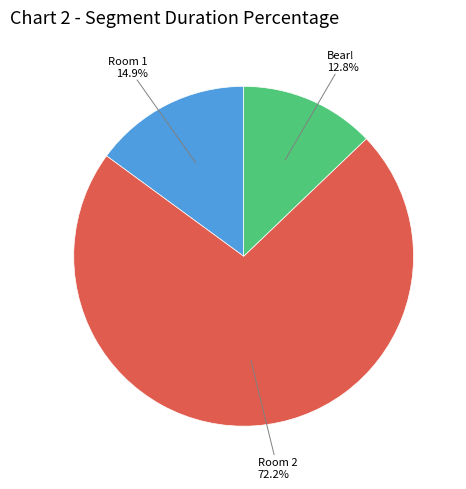

What is the smallest slice in the pie chart?

Bear!